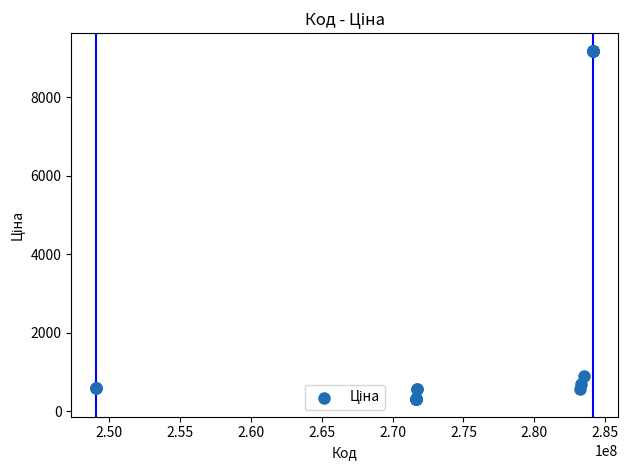

What Y value in the scatter plot is closest to 4742?

882.1